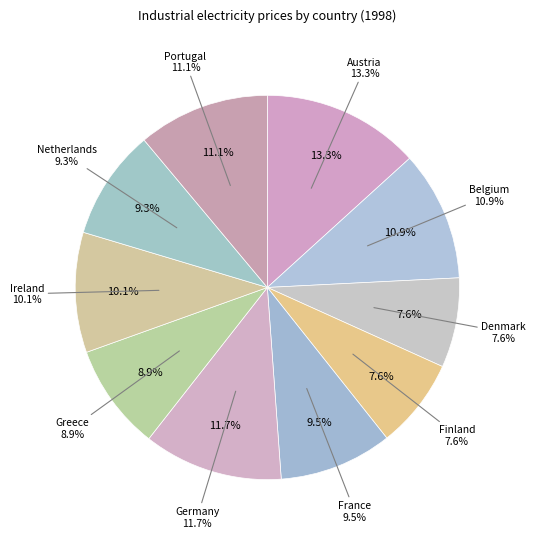

Approximately how many times larger is the value at Finland compared to Germany?

0.6